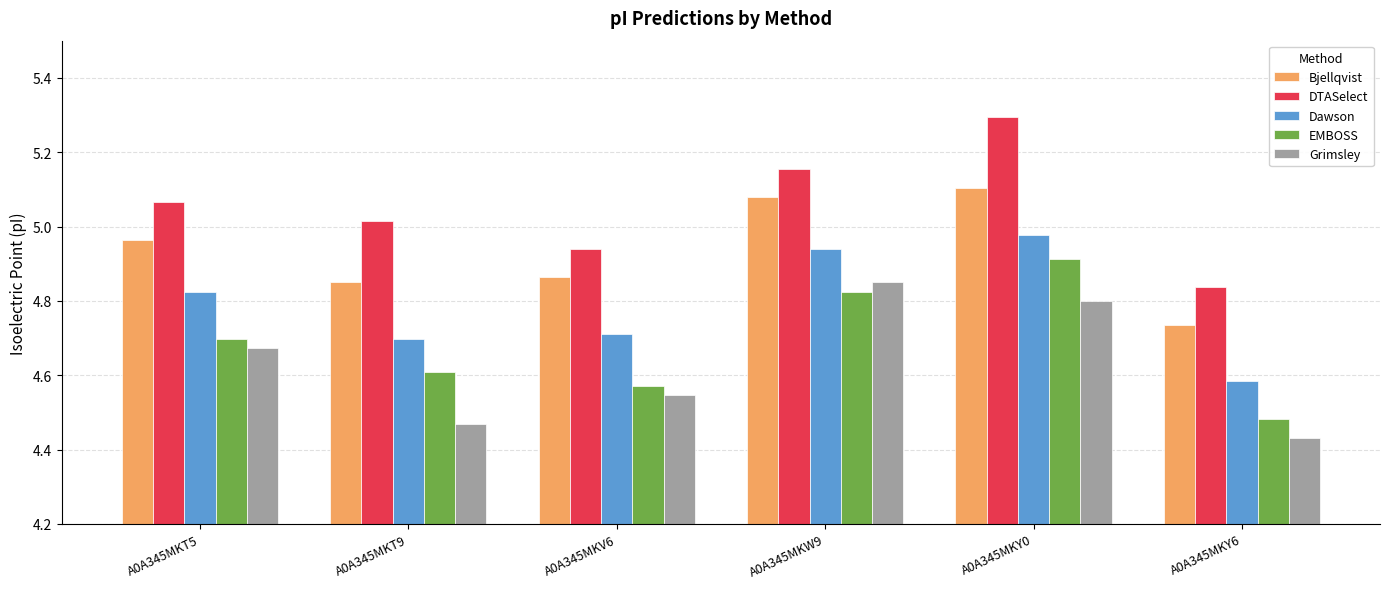

Is the value of Grimsley at A0A345MKT9 greater than the value of DTASelect at A0A345MKT9?

No